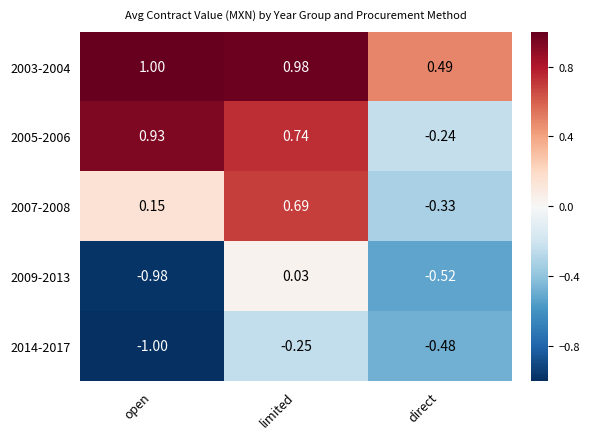

List the labels in order of 2014-2017 value, largest first.

limited, direct, open